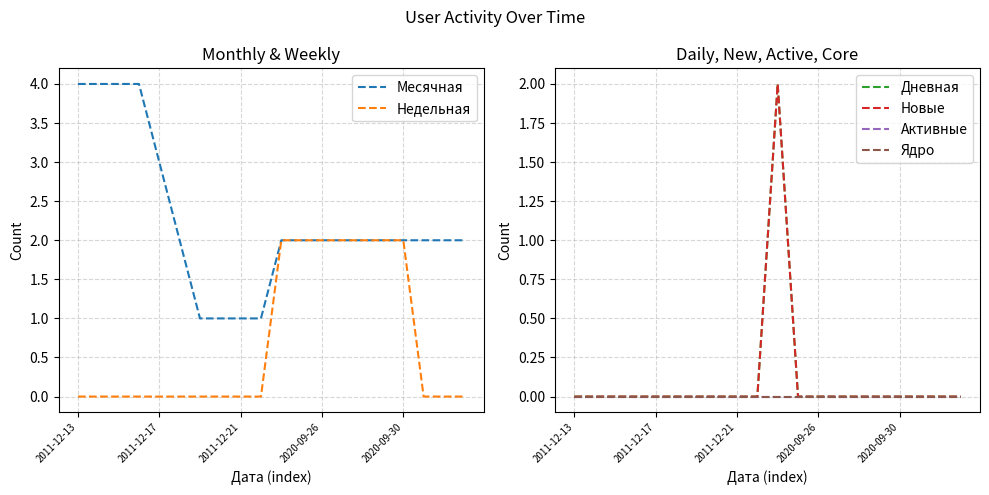

At which category does Новые reach its first local peak?

10